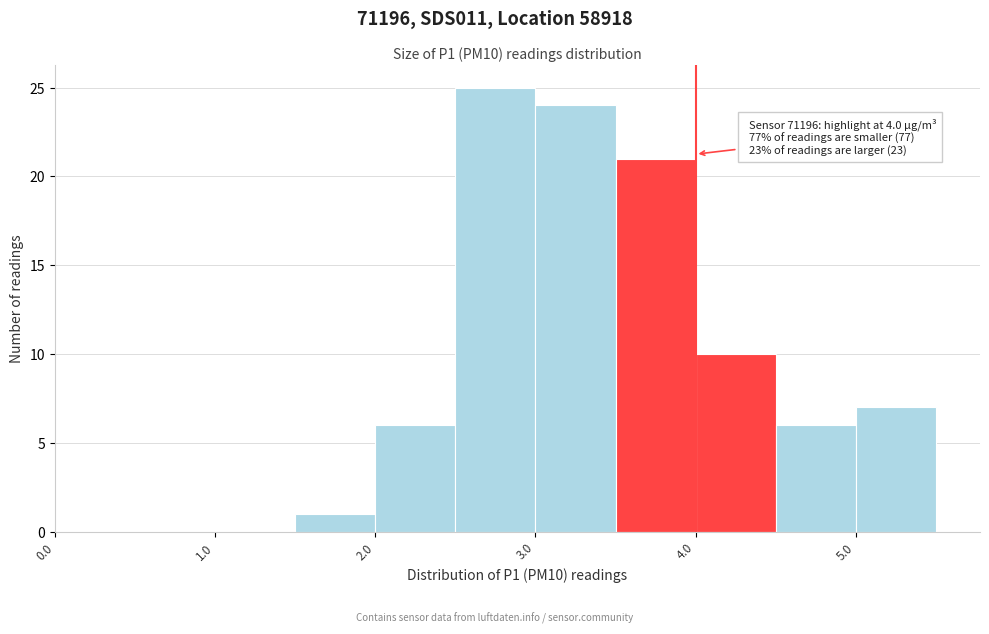

Which range on the x-axis has the tallest bar?

2.5 to 3.0